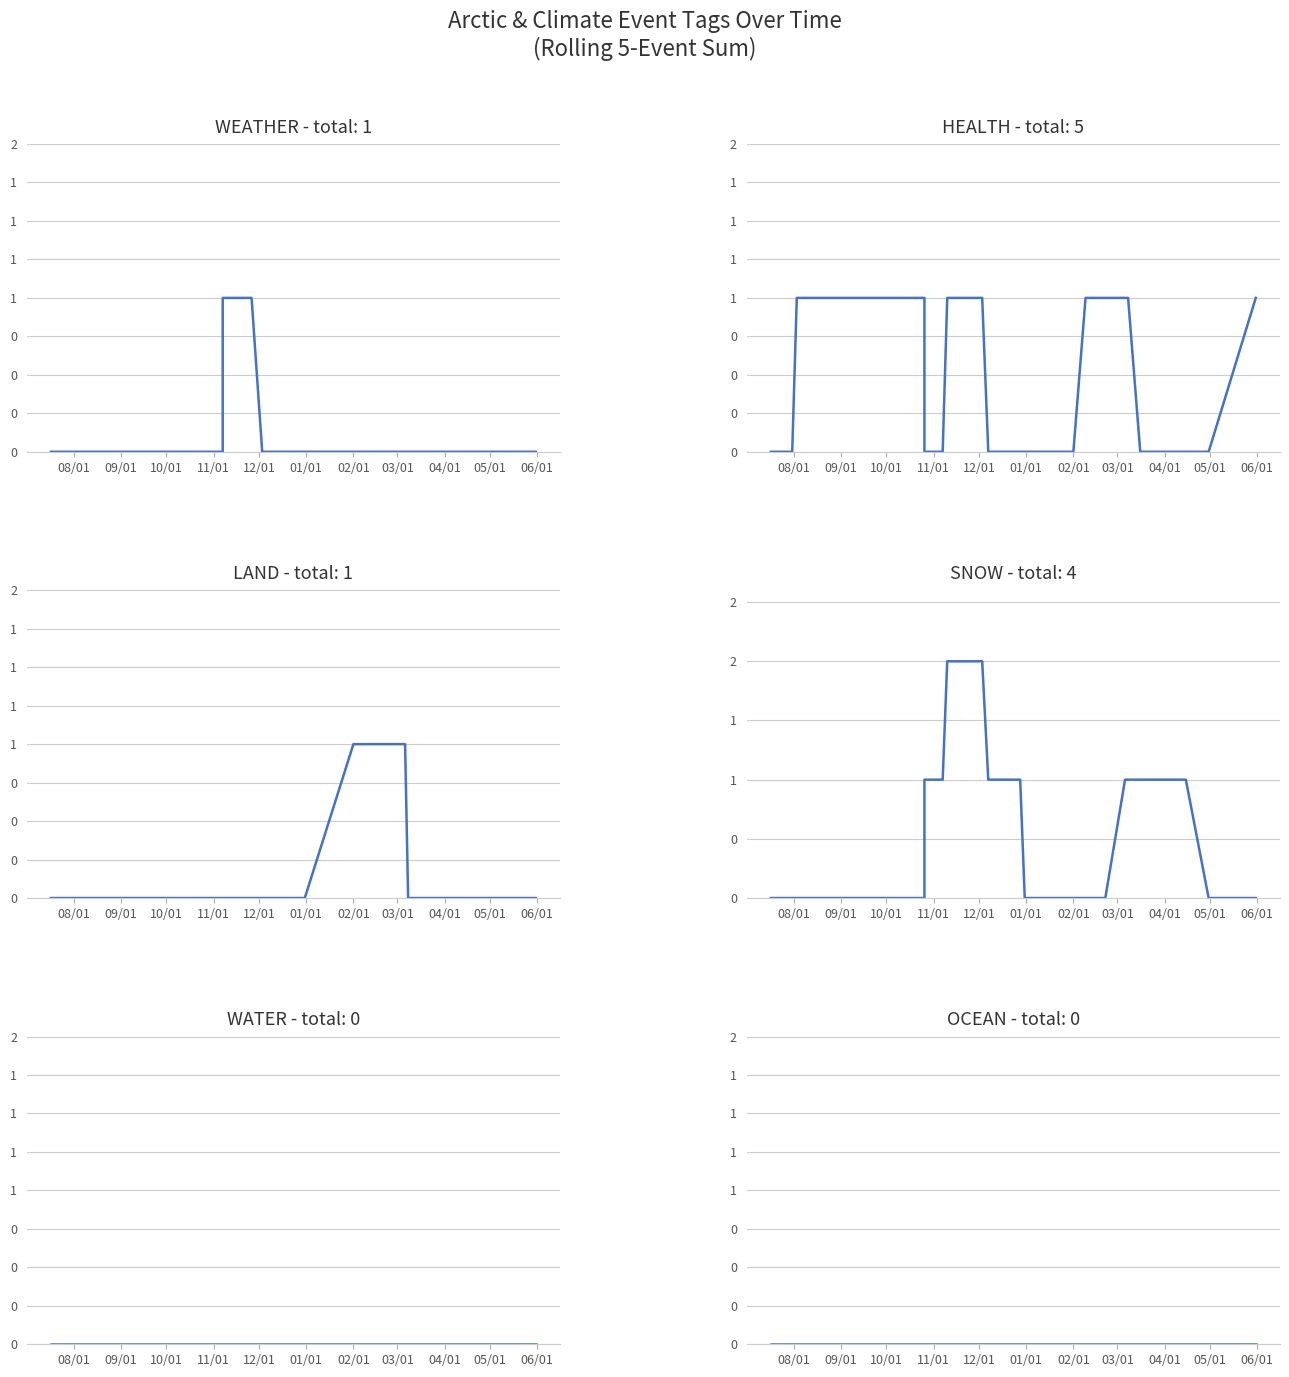

How many LAND values are between 0 and 1?

35